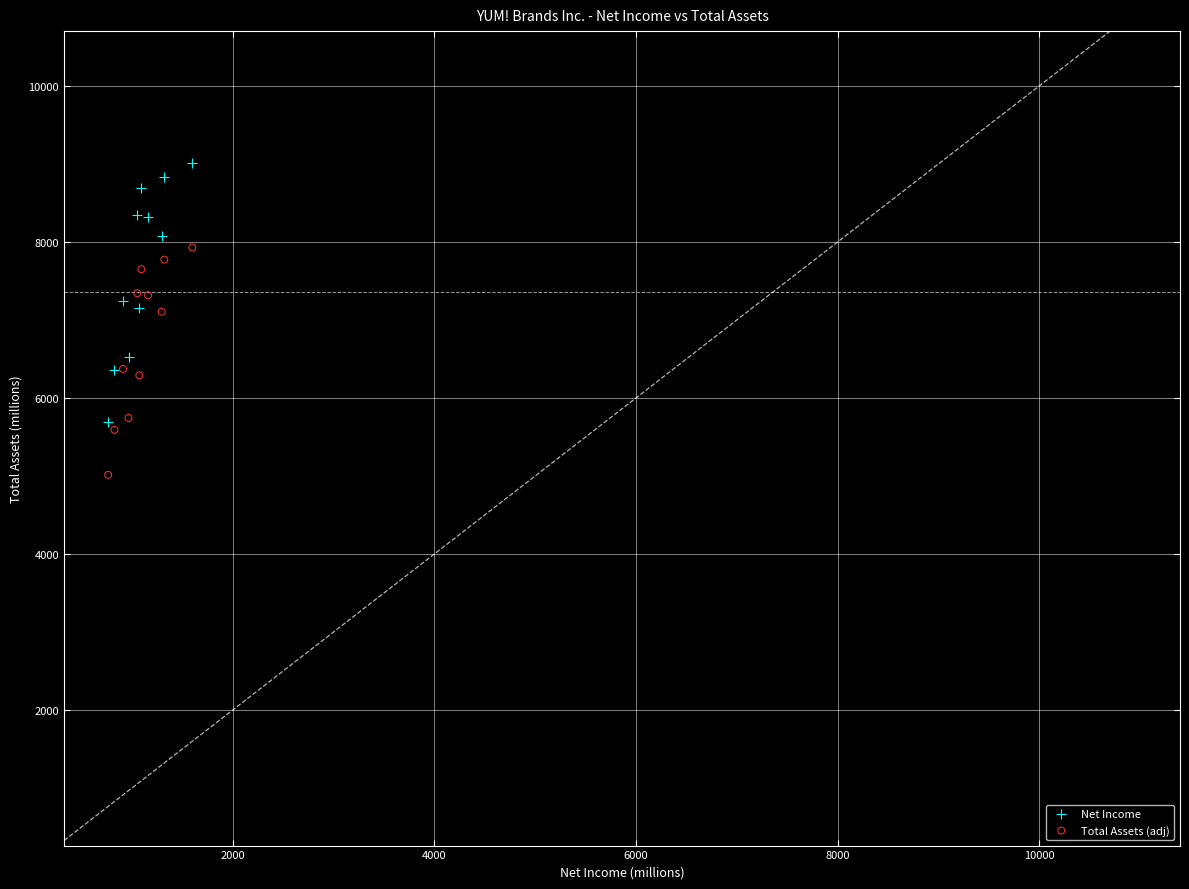

Which series contains the lowest Y value?

Total Assets (adj)